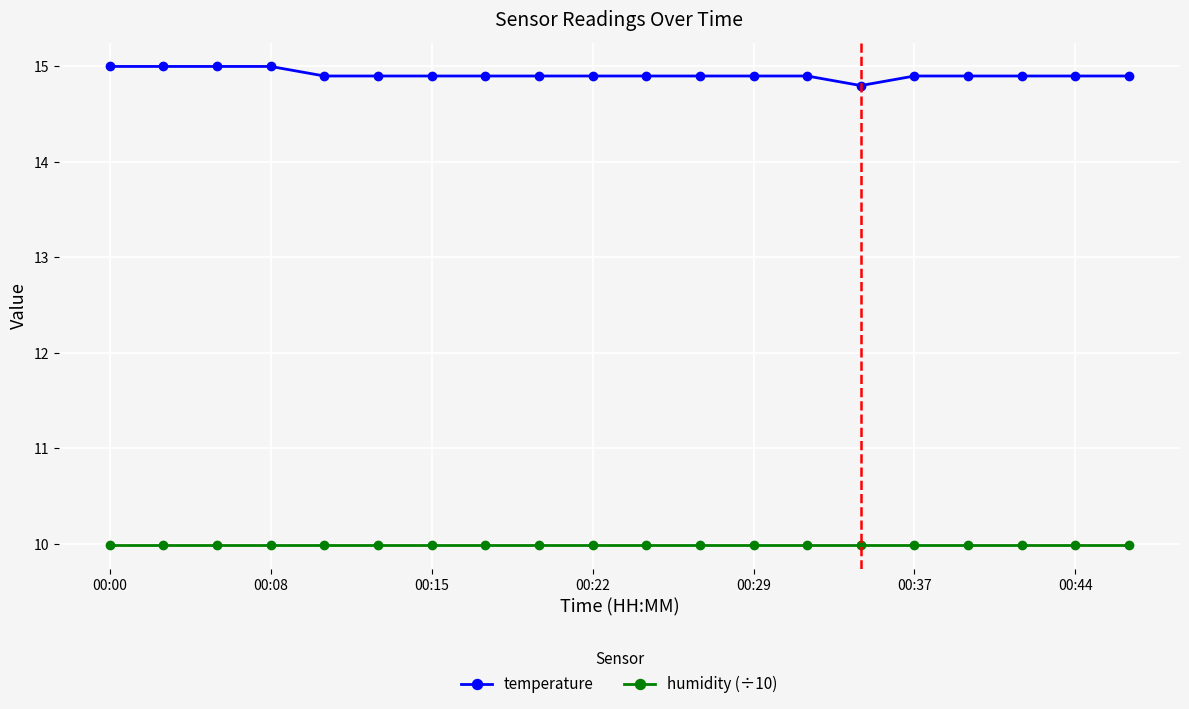

What is the average value of the temperature series?

14.9